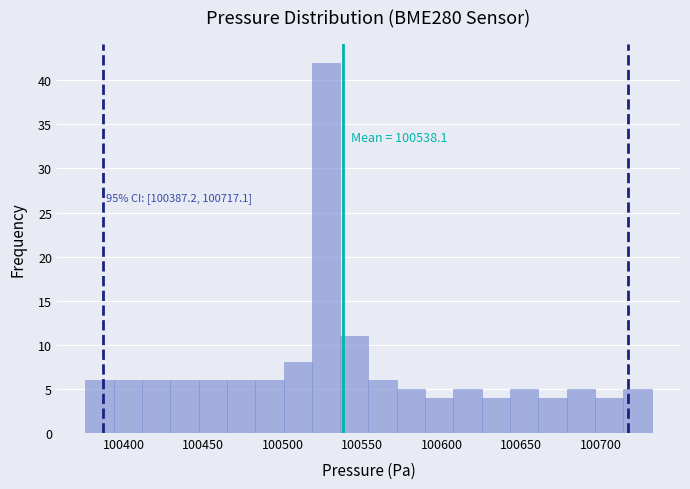

Around what value on the x-axis is the tallest bar? Give the approximate position of its centre, as read against the axis.

100525